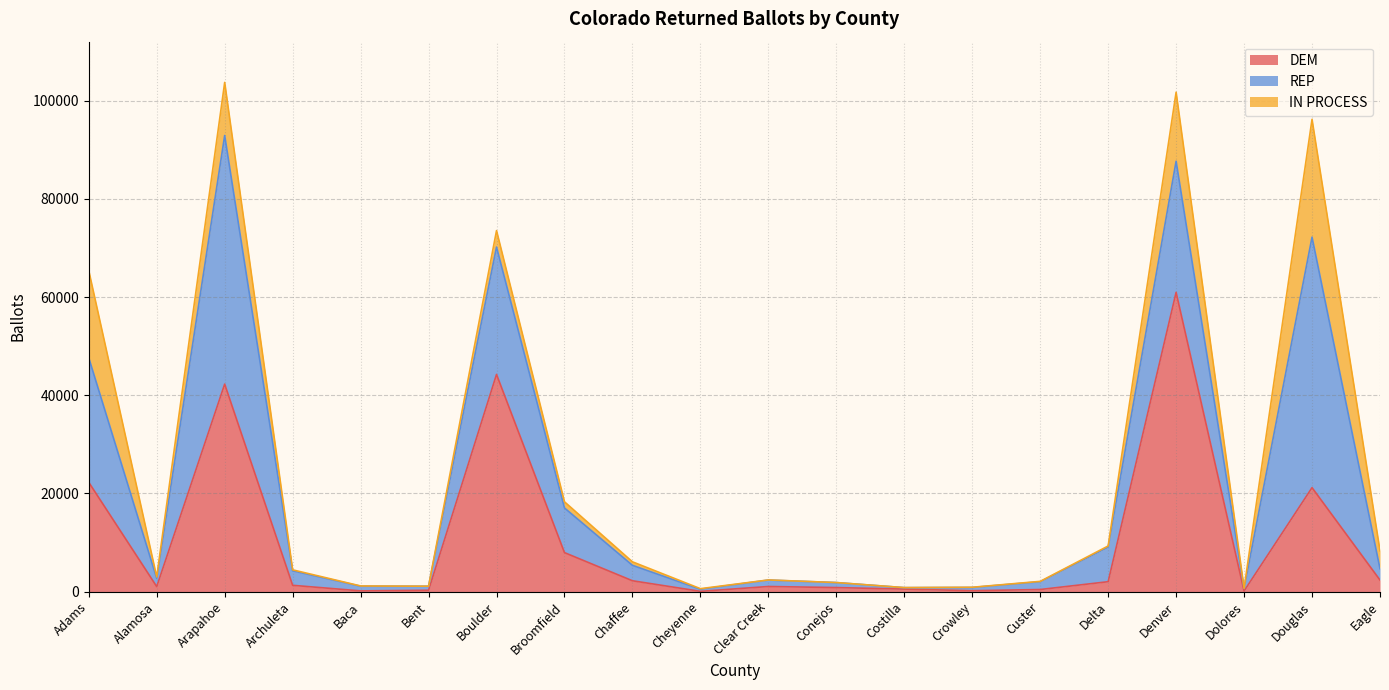

Which series changed the most between Bent and Denver?

DEM